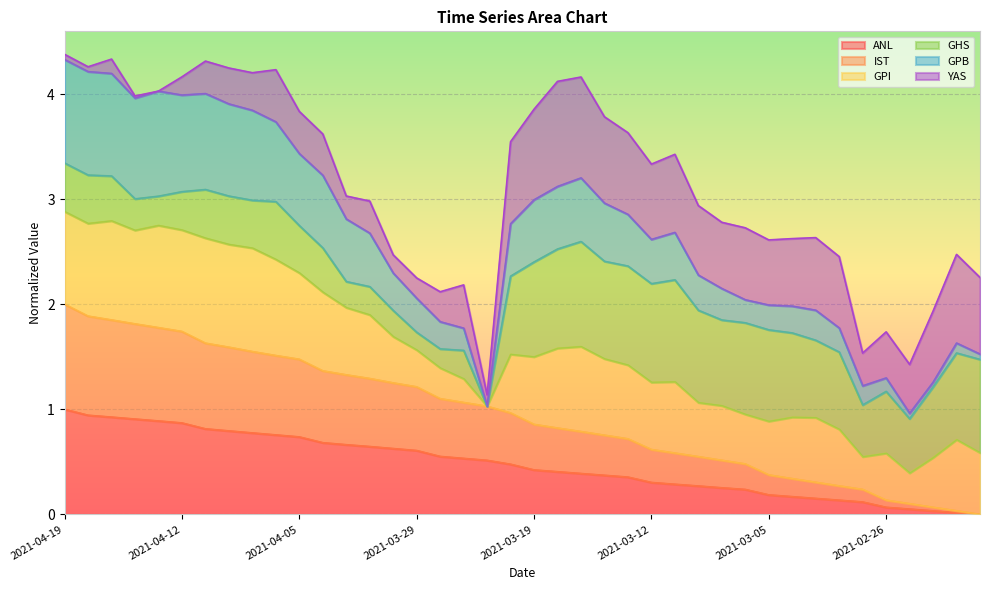

What is the maximum value for ANL?

1.0